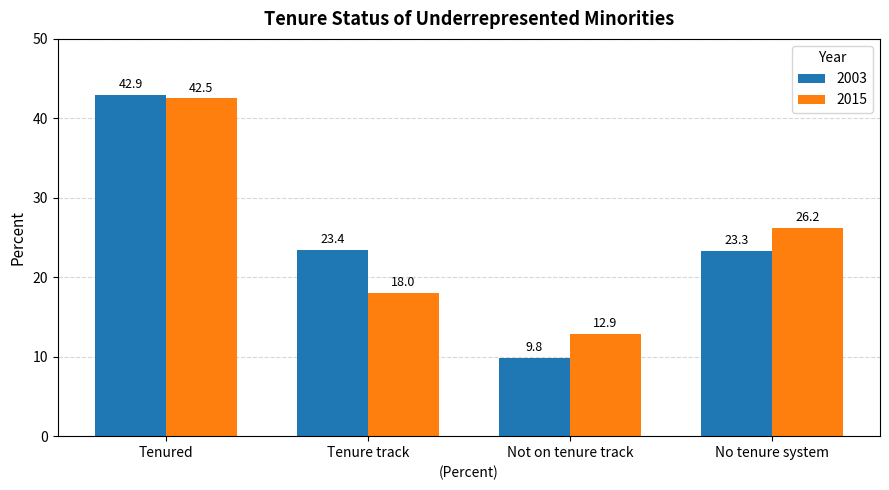

What is the greatest value displayed?

42.9